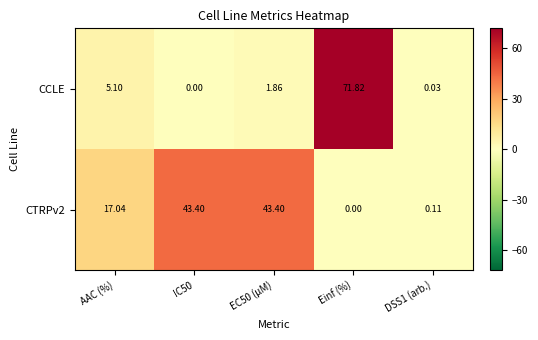

At how many categories does at least one series exceed 12?

4